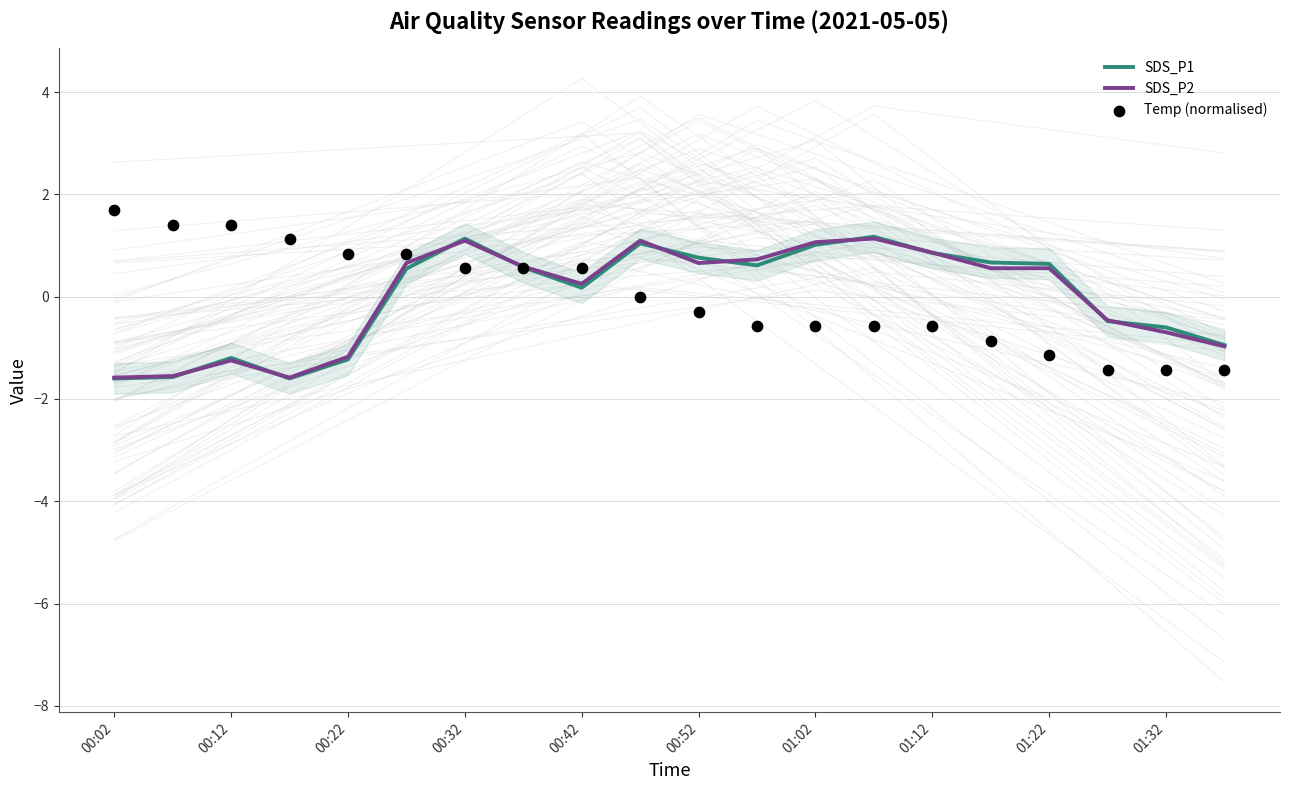

Which series contains the lowest Y value?

SDS_P1